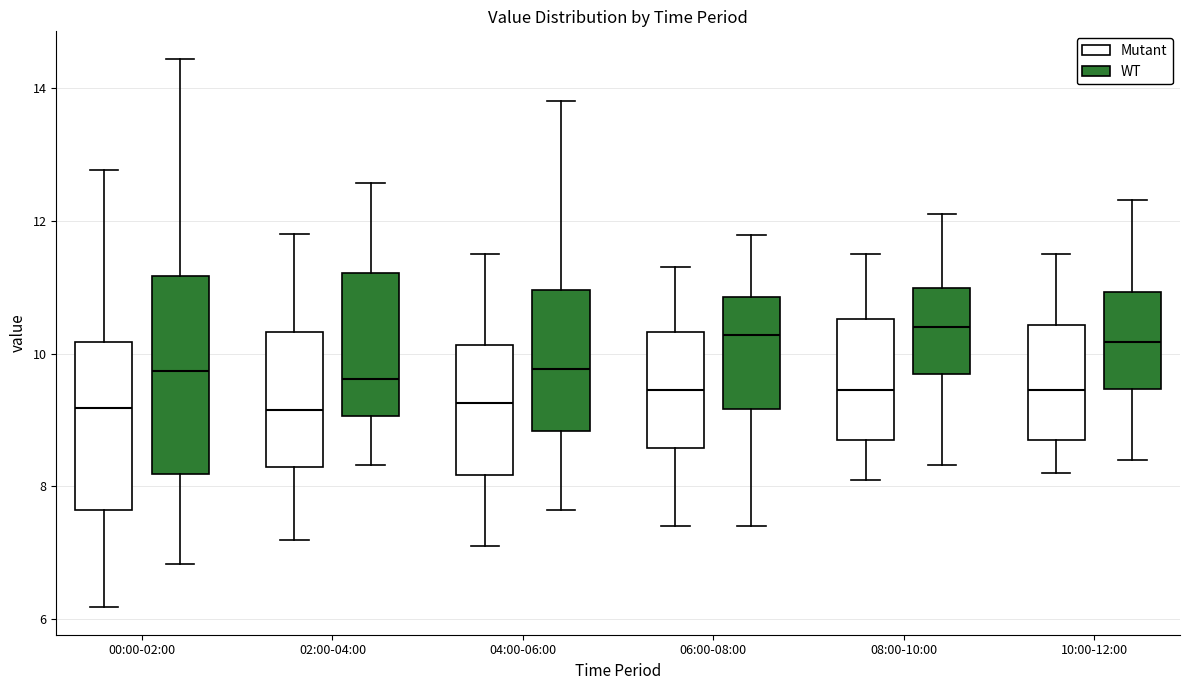

Which box is the tallest, from its lower edge to its upper edge?

00:00-02:00 (WT)